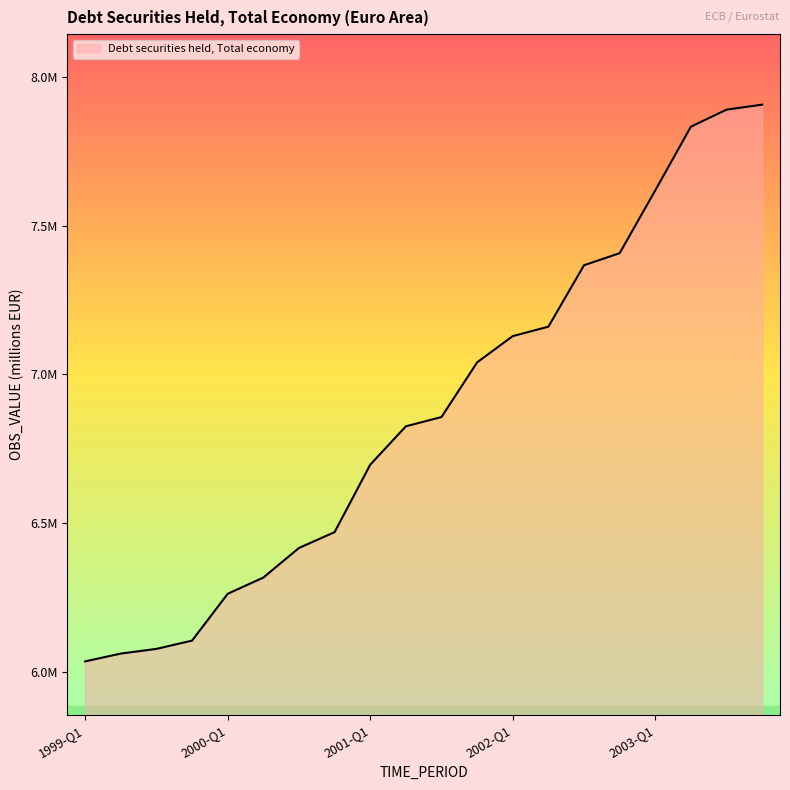

Is this an area chart (filled region under the line)?

Yes